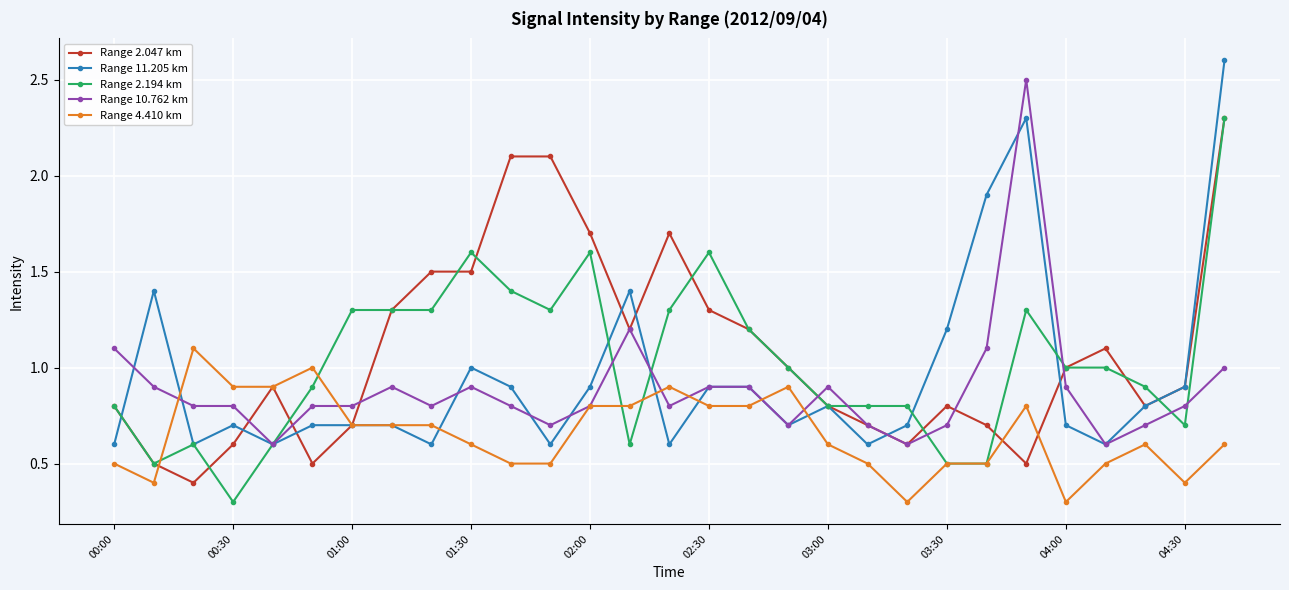

Count the Range 4.410 km values in the range 0 to 1.

28